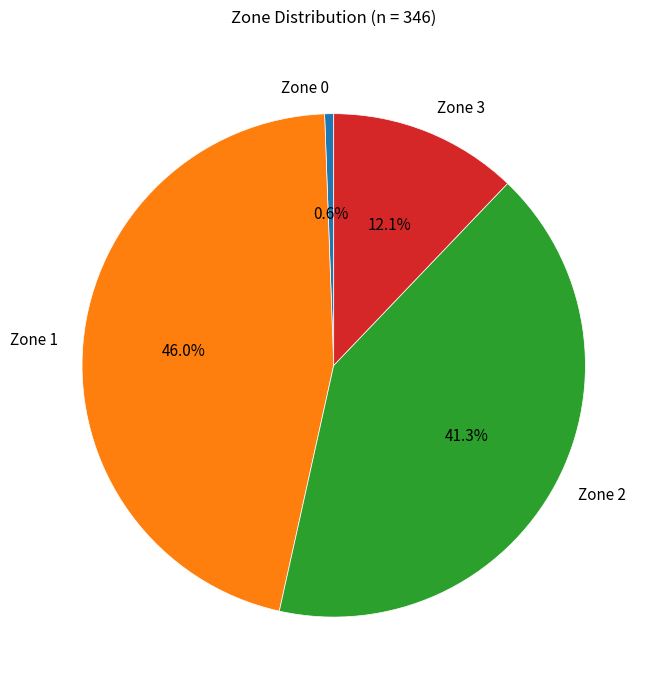

To the nearest percent, what is the difference between the largest and smallest slice percentages?

45%